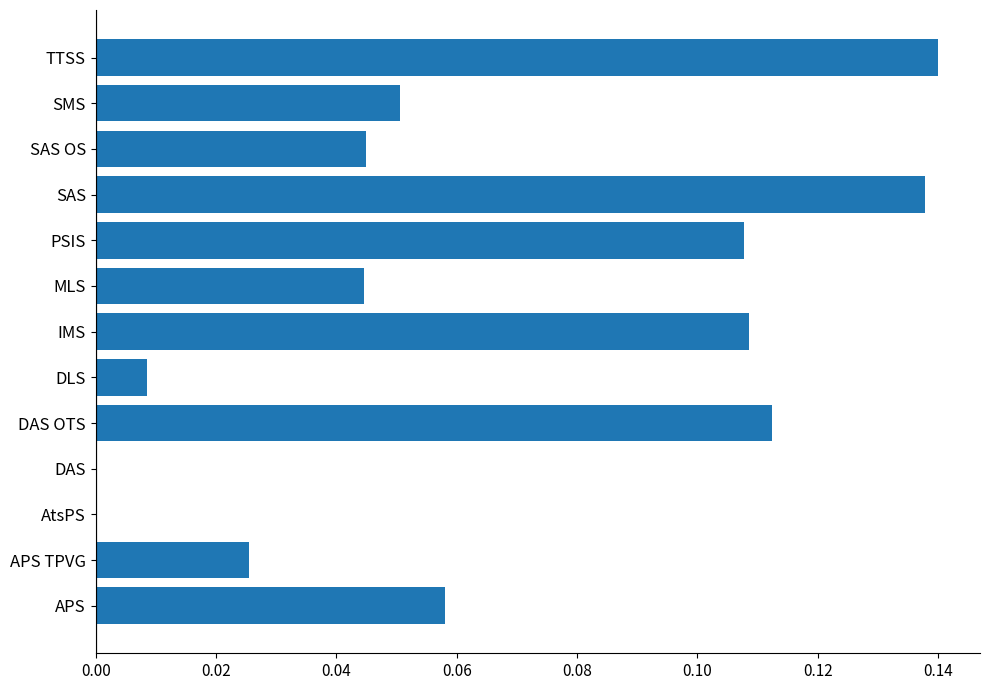

Which has a higher value, SMS or APS TPVG?

SMS